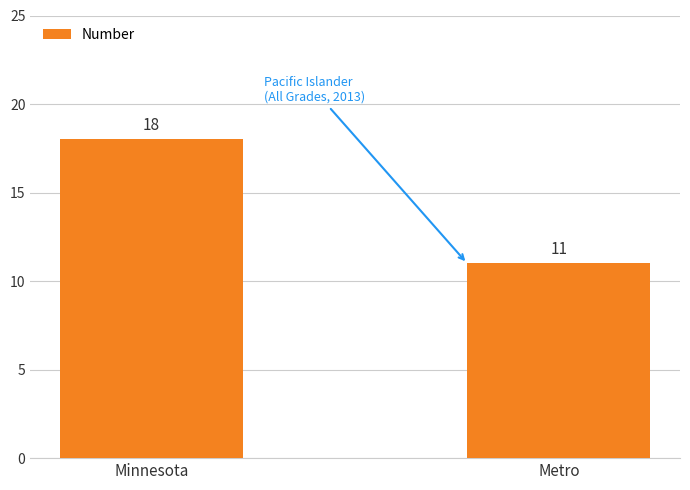

List the labels in order of value, largest first.

Minnesota, Metro